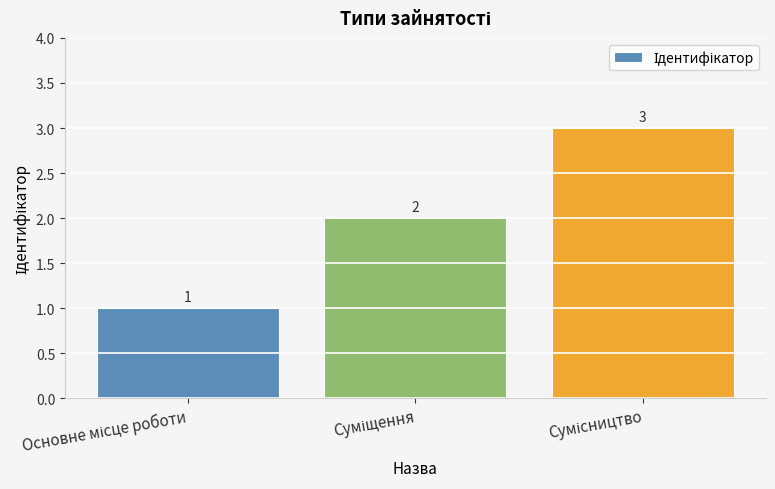

What is the sum of all values?

6